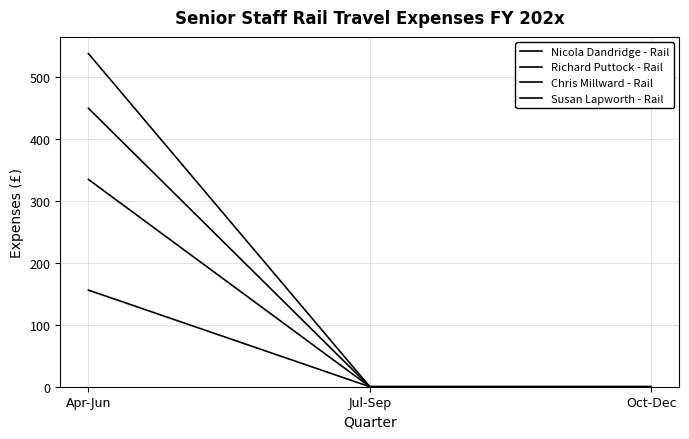

What is the spread (max minus min) of values at Apr-Jun?

381.5